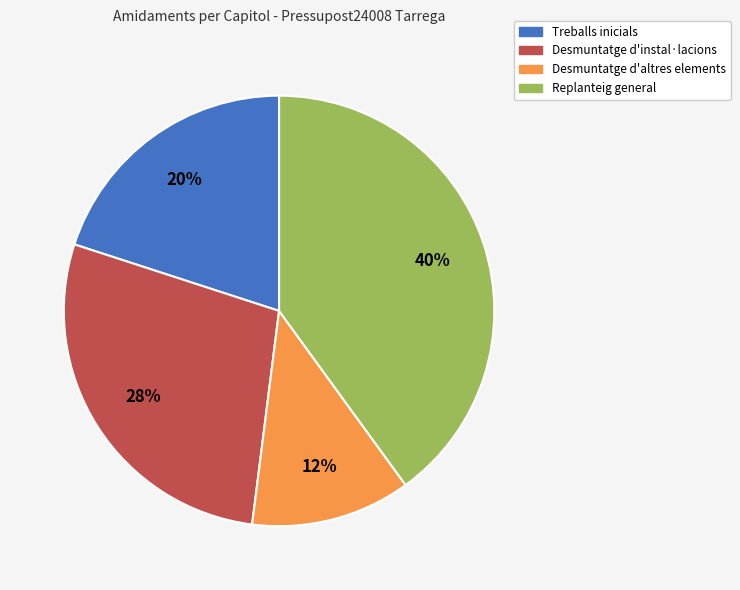

Rank the categories by value from lowest to highest.

Desmuntatge d'altres elements, Treballs inicials, Desmuntatge d'instal·lacions, Replanteig general